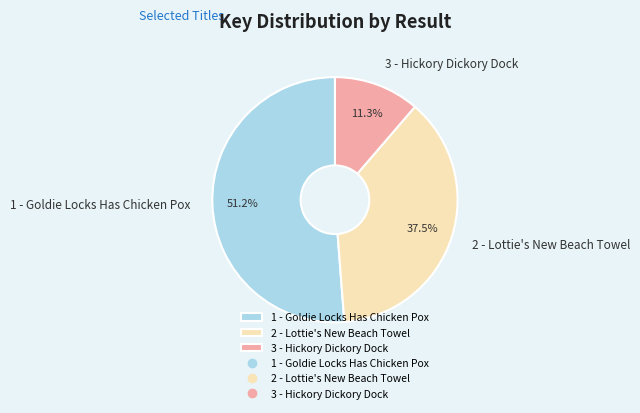

To the nearest percent, what is the difference between the 2 - Lottie's New Beach Towel and 1 - Goldie Locks Has Chicken Pox slice percentages?

14%